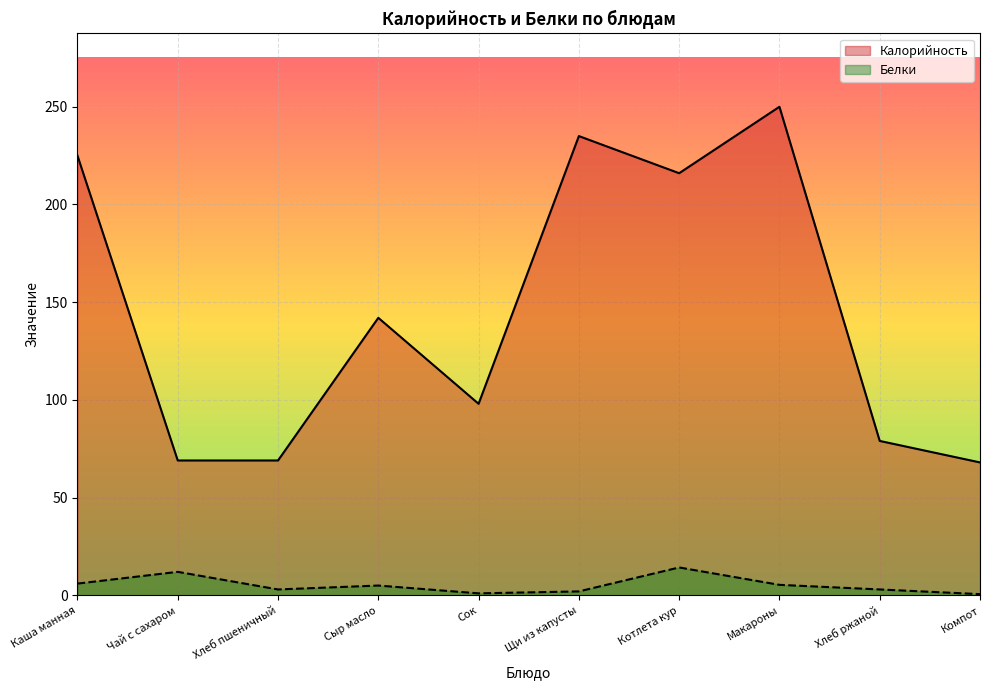

At Хлеб ржаной, list the series in order from smallest to largest.

Белки, Калорийность